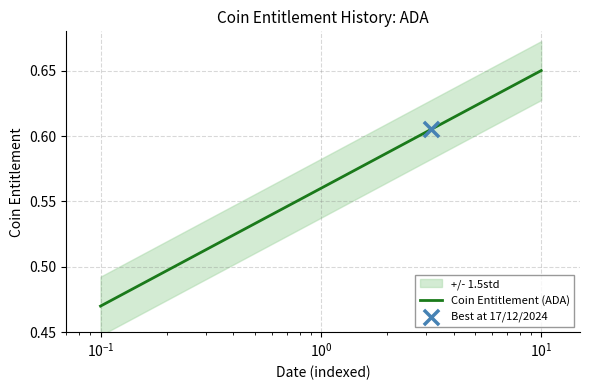

Between $\mathdefault{10^{-1}}$ and $\mathdefault{10^{0}}$, which is larger?

$\mathdefault{10^{0}}$